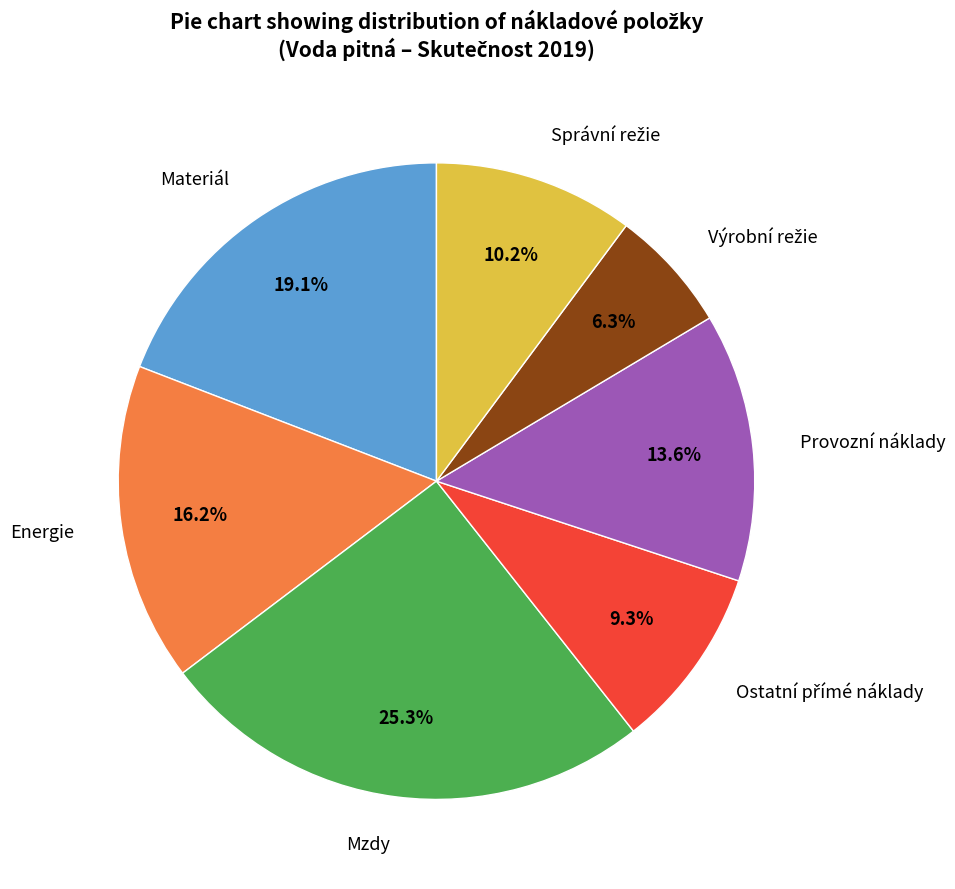

Does Materiál represent more than half of the total?

No